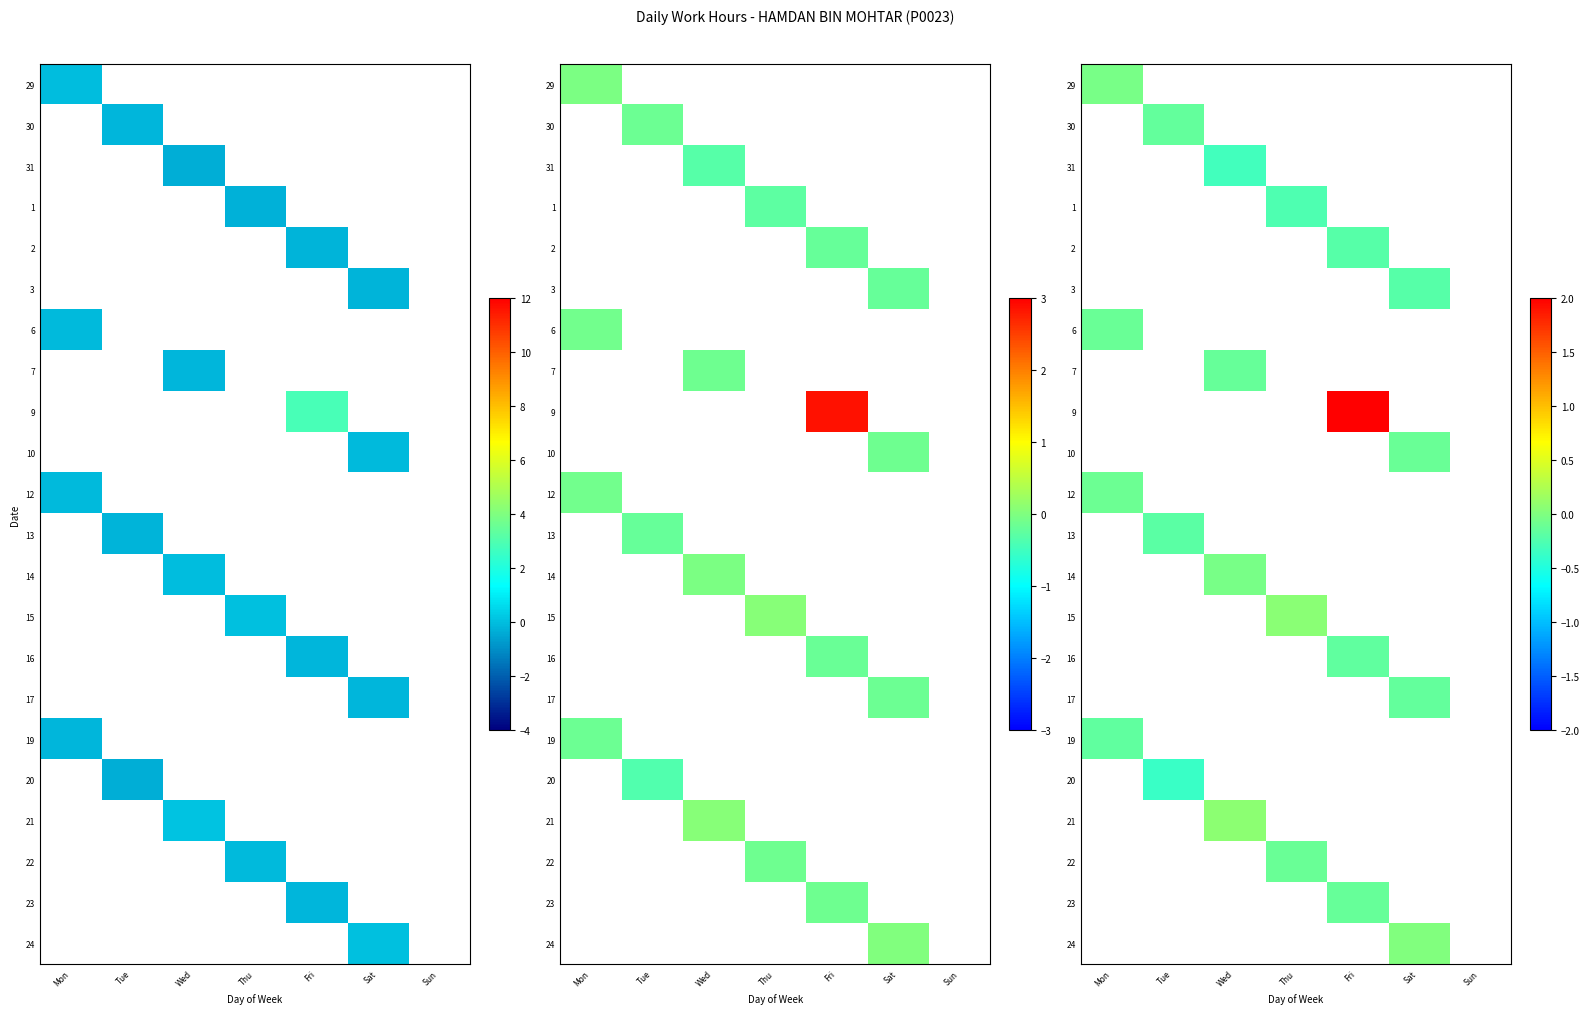

The 12 series shows -0.2 at Mon. True or false?

False